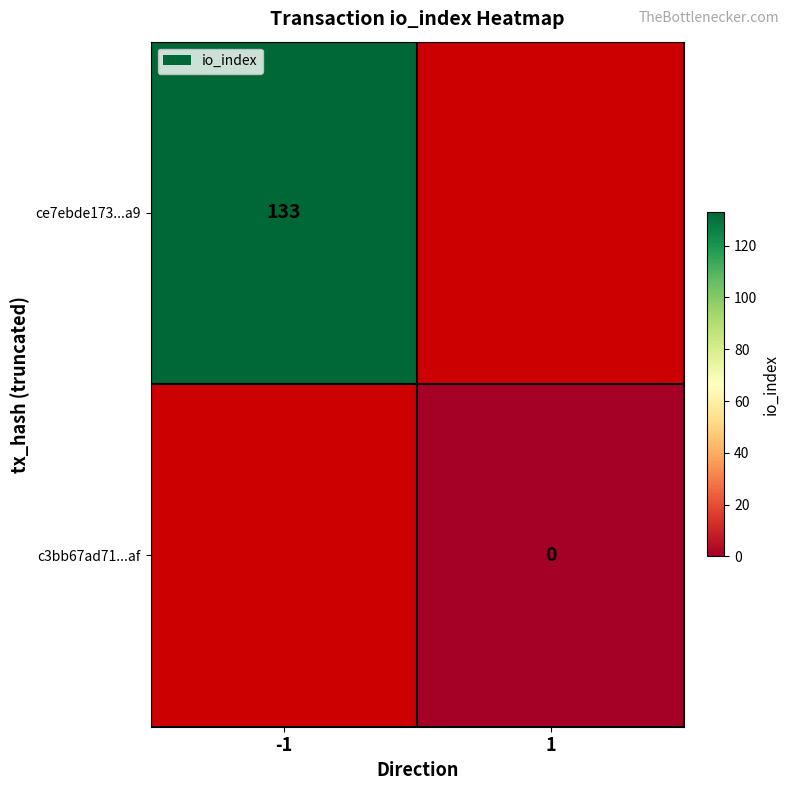

How many series are shown in this chart?

2